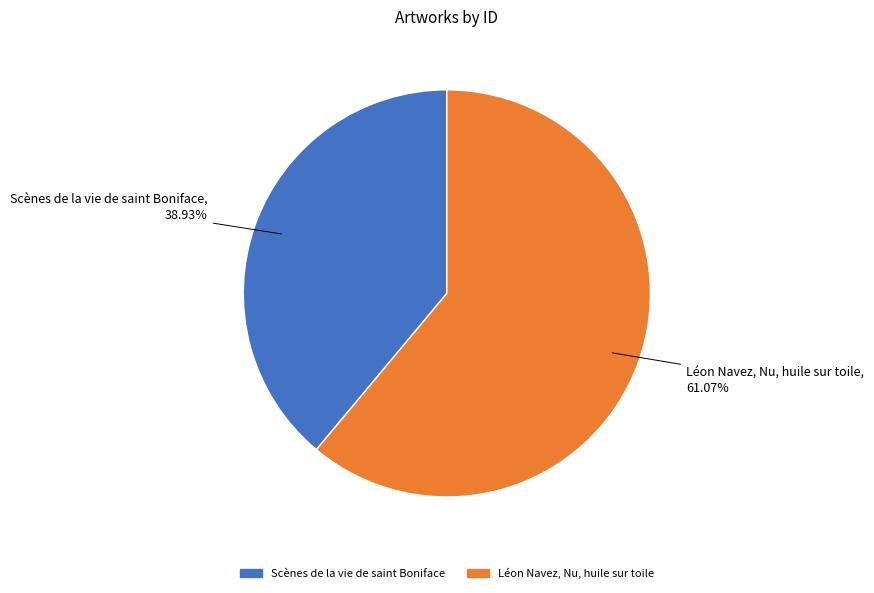

How many segments does this pie chart have?

2